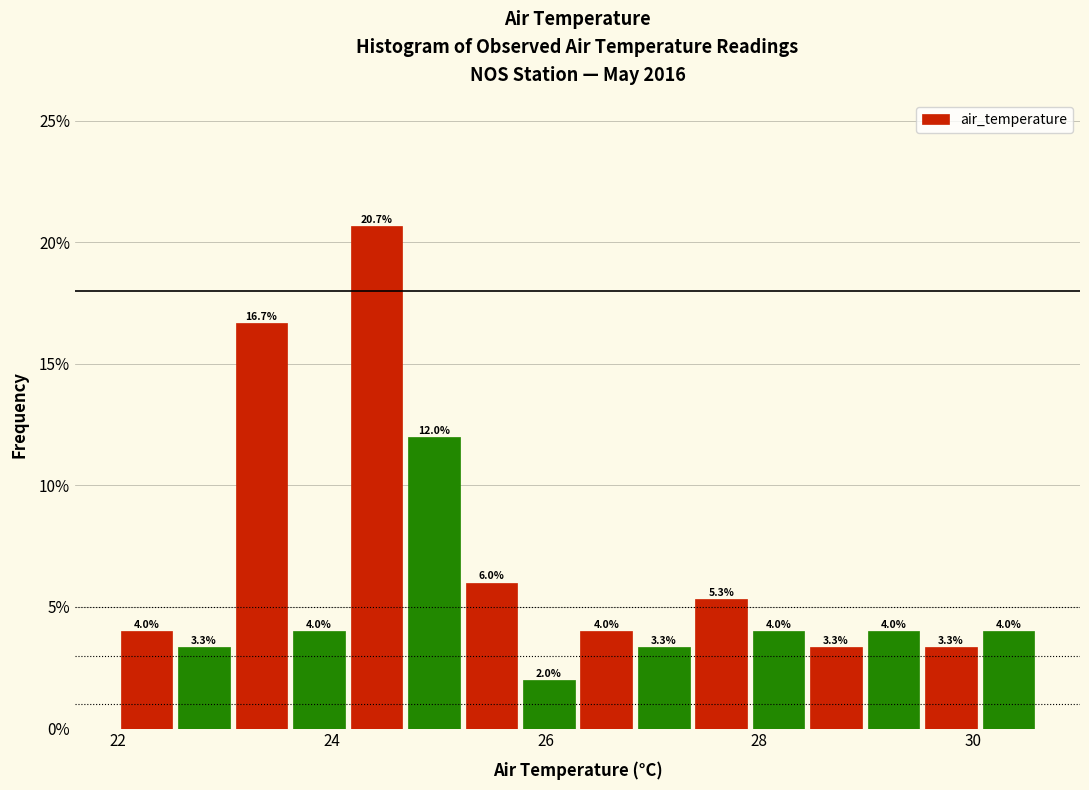

Read against the x-axis, roughly where is the centre of the tallest bar?

24.4